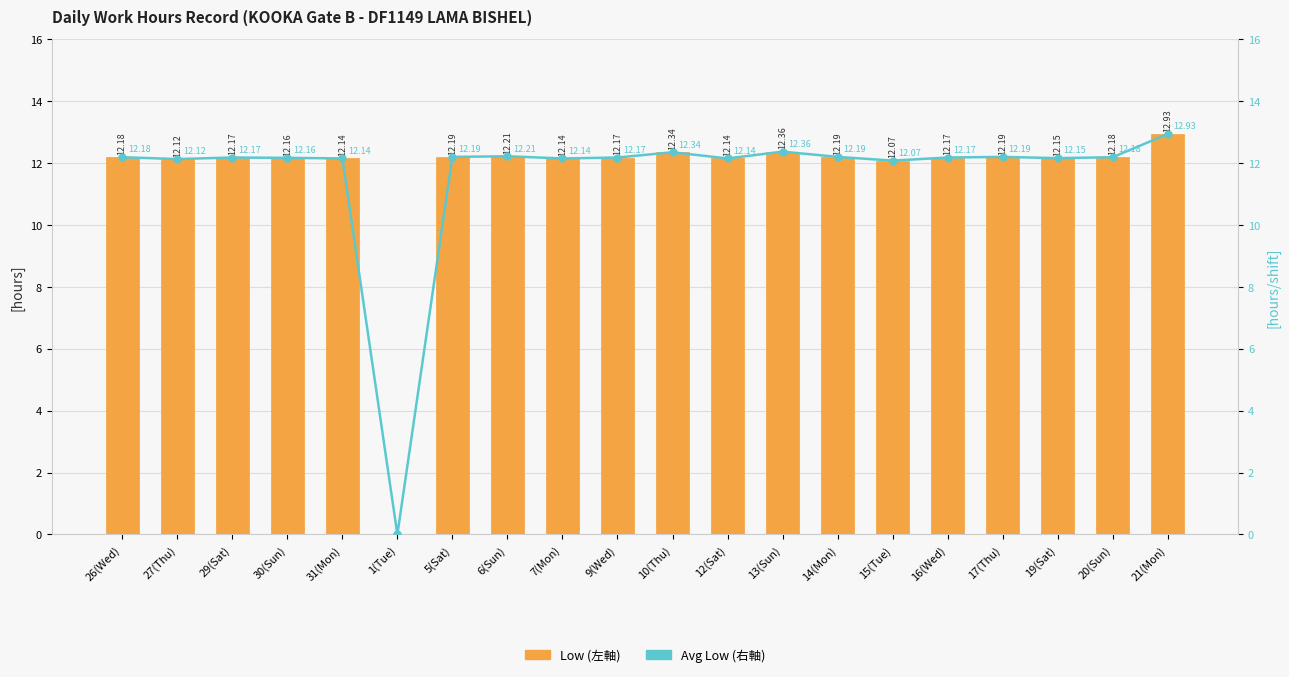

What is the sum of the Low (左軸) values at 1(Tue) and 14(Mon)?

12.2